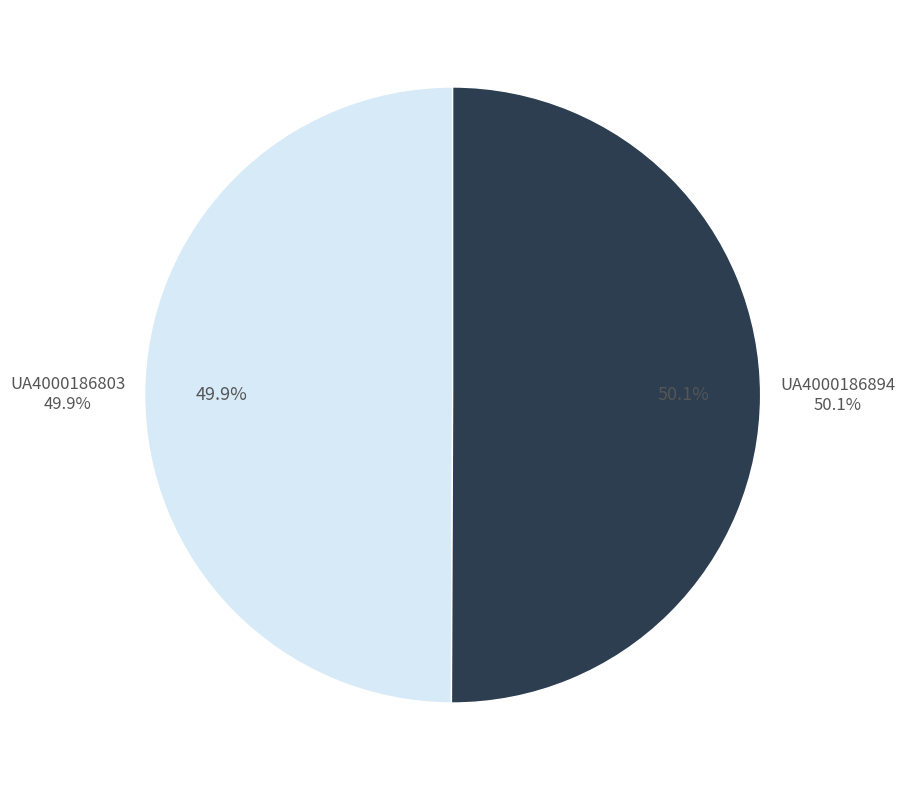

To the nearest percent, what percentage of the pie is UA4000186803?

50%